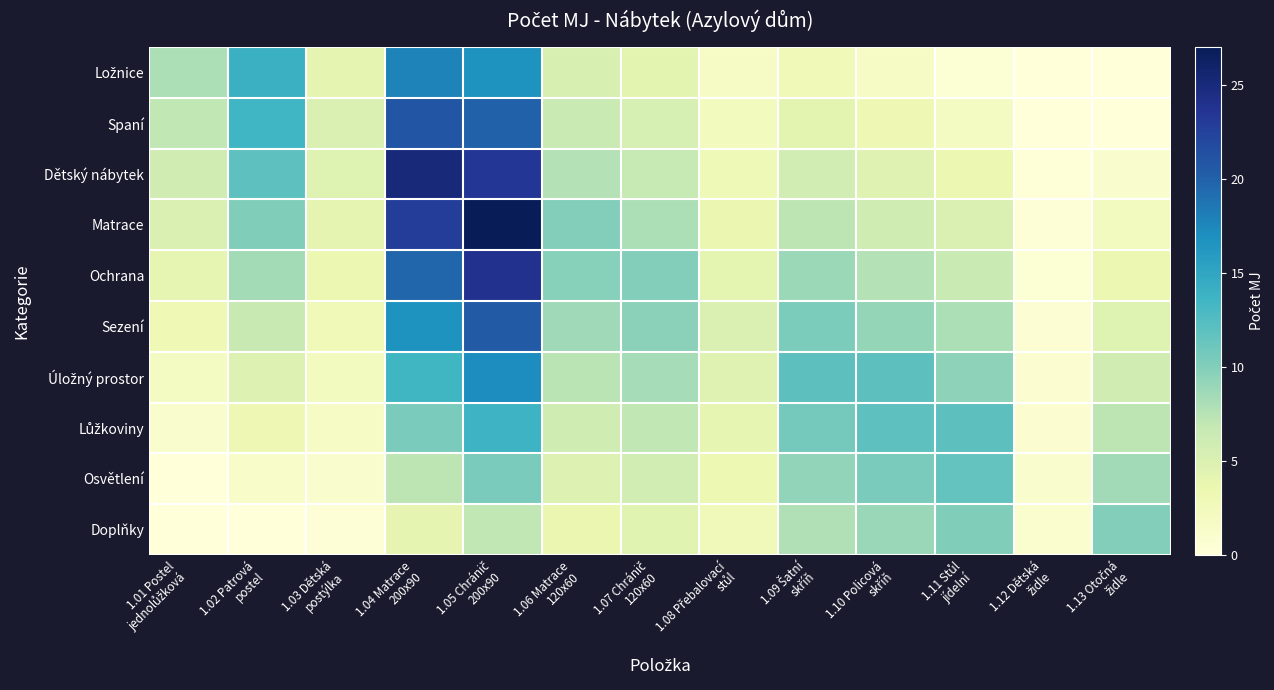

Which series changed the most between 1.01 Postel jednolůžková and 1.08 Přebalovací stůl?

Ložnice